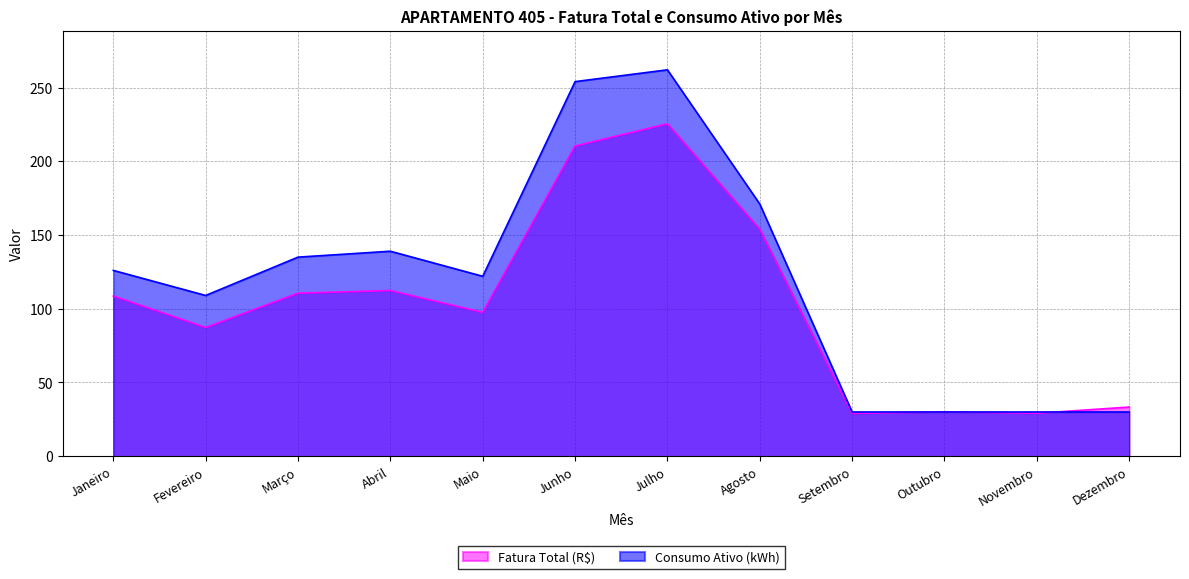

The value of Fatura Total (R$) at Julho is 313.0. True or false?

False